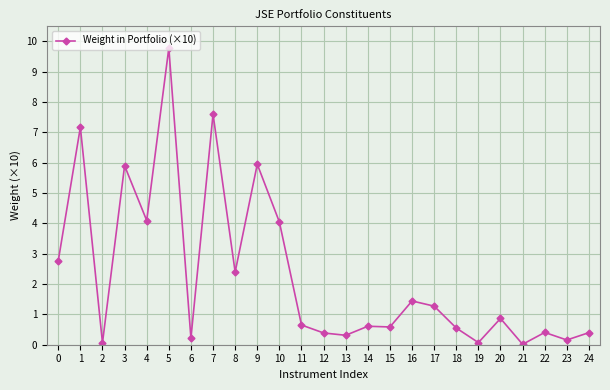

At which category does the data reach its first local peak?

1